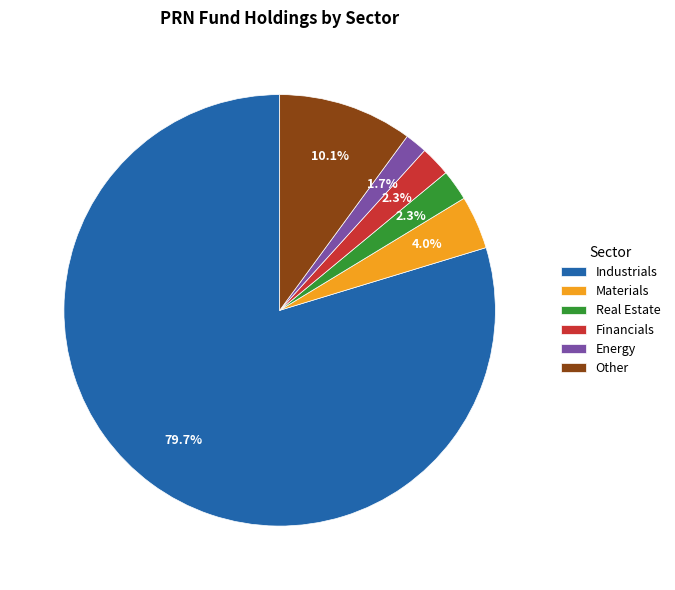

Does any single category account for the majority?

Yes